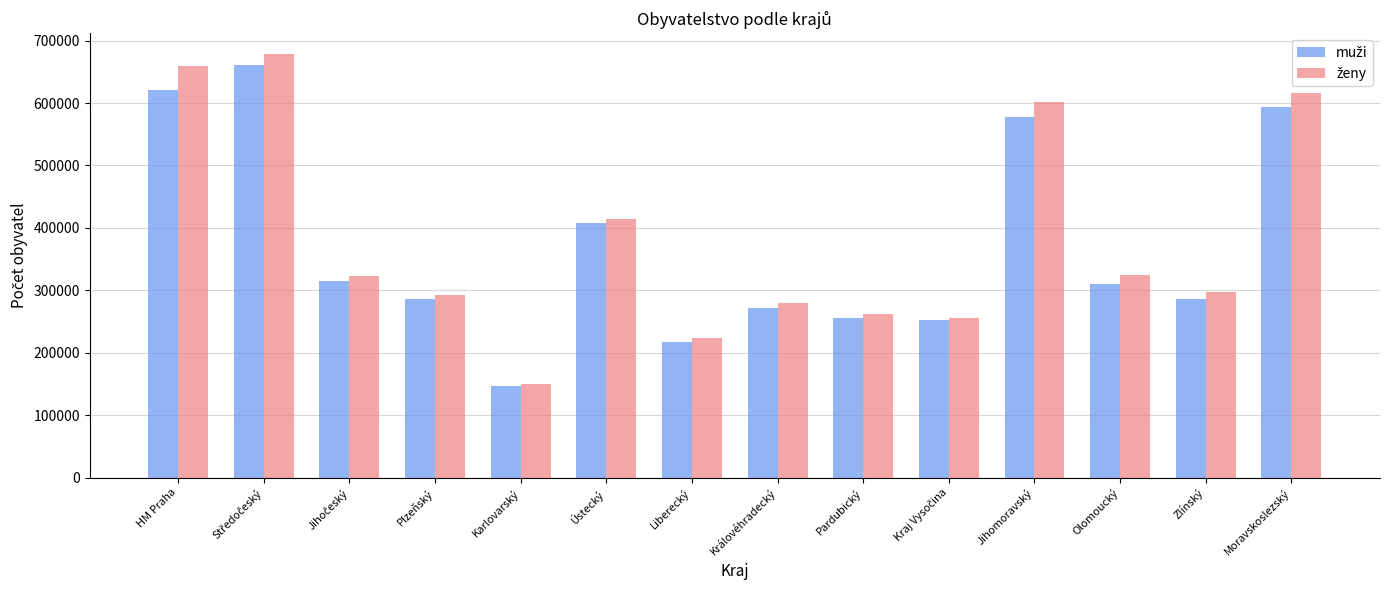

How many bars are there in total?

28